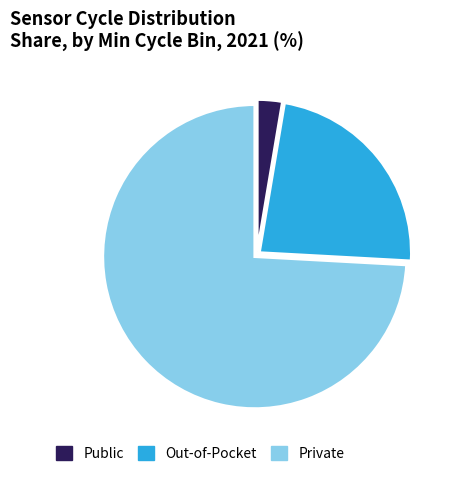

Does Out-of-Pocket represent more than half of the total?

No